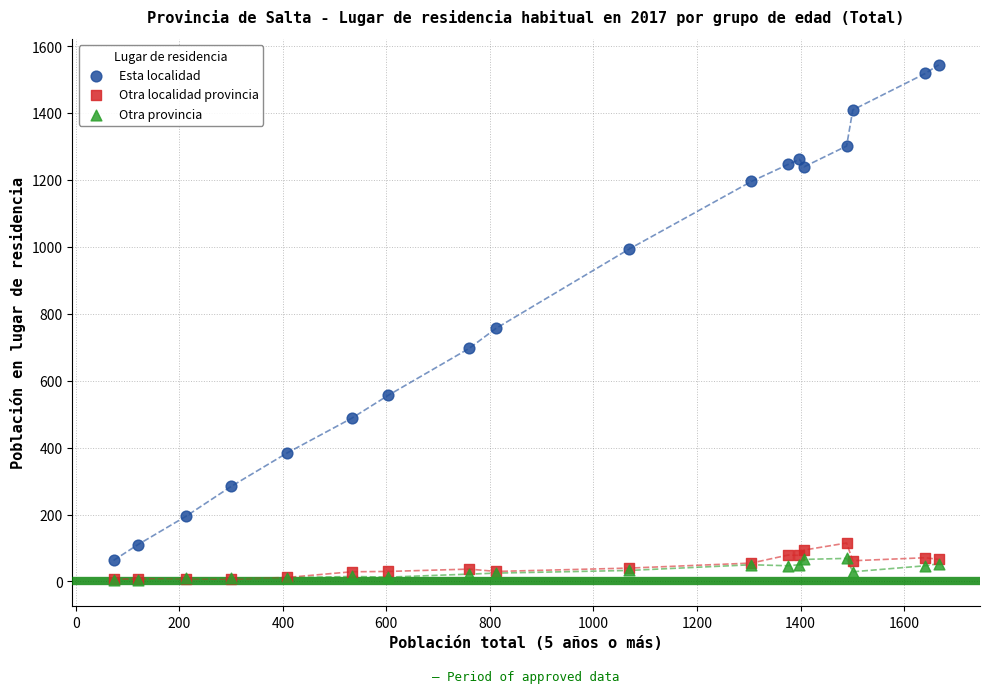

In the Esta localidad series, what Y value is closest to 804?

757